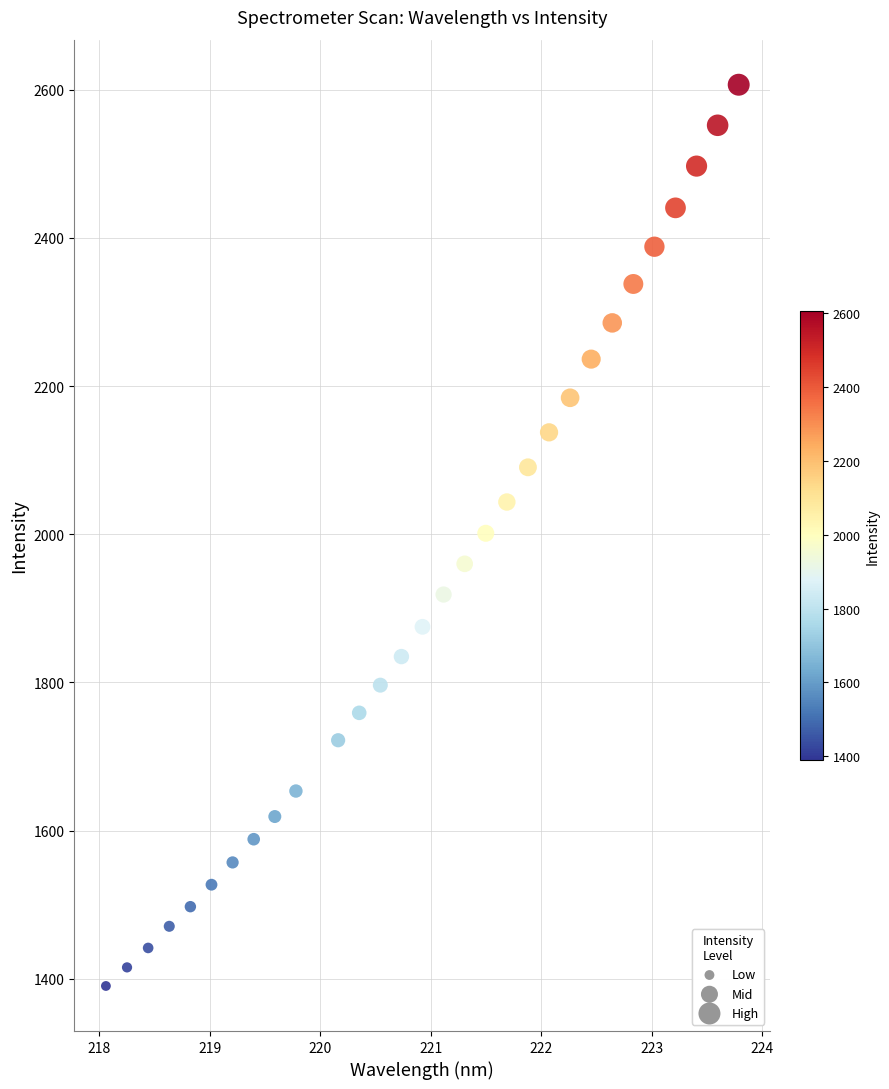

What is the range of X values (max minus min)?

5.7